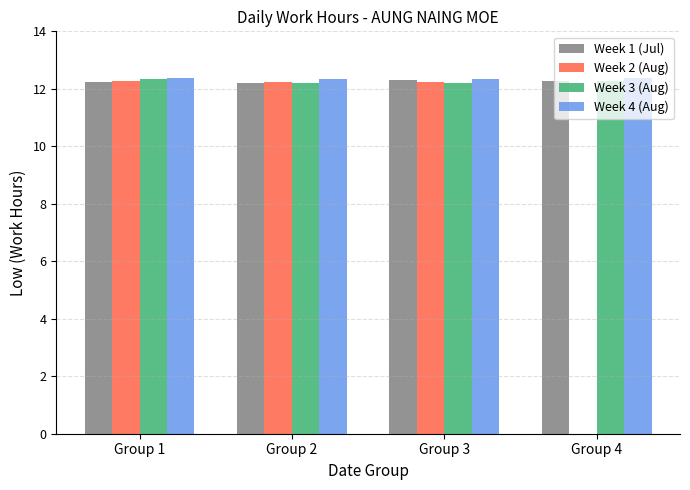

What is the approximate value of Week 3 (Aug) at Group 3?

12.2